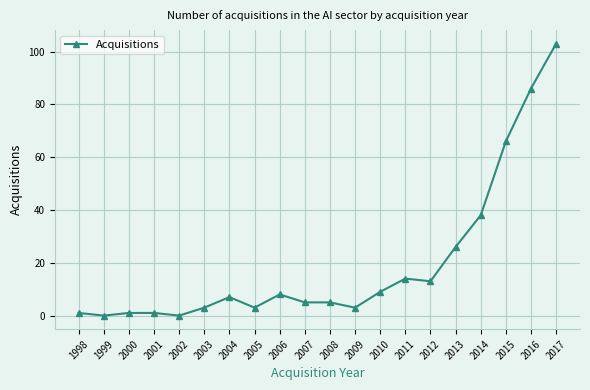

What is the difference between the maximum and minimum values?

103